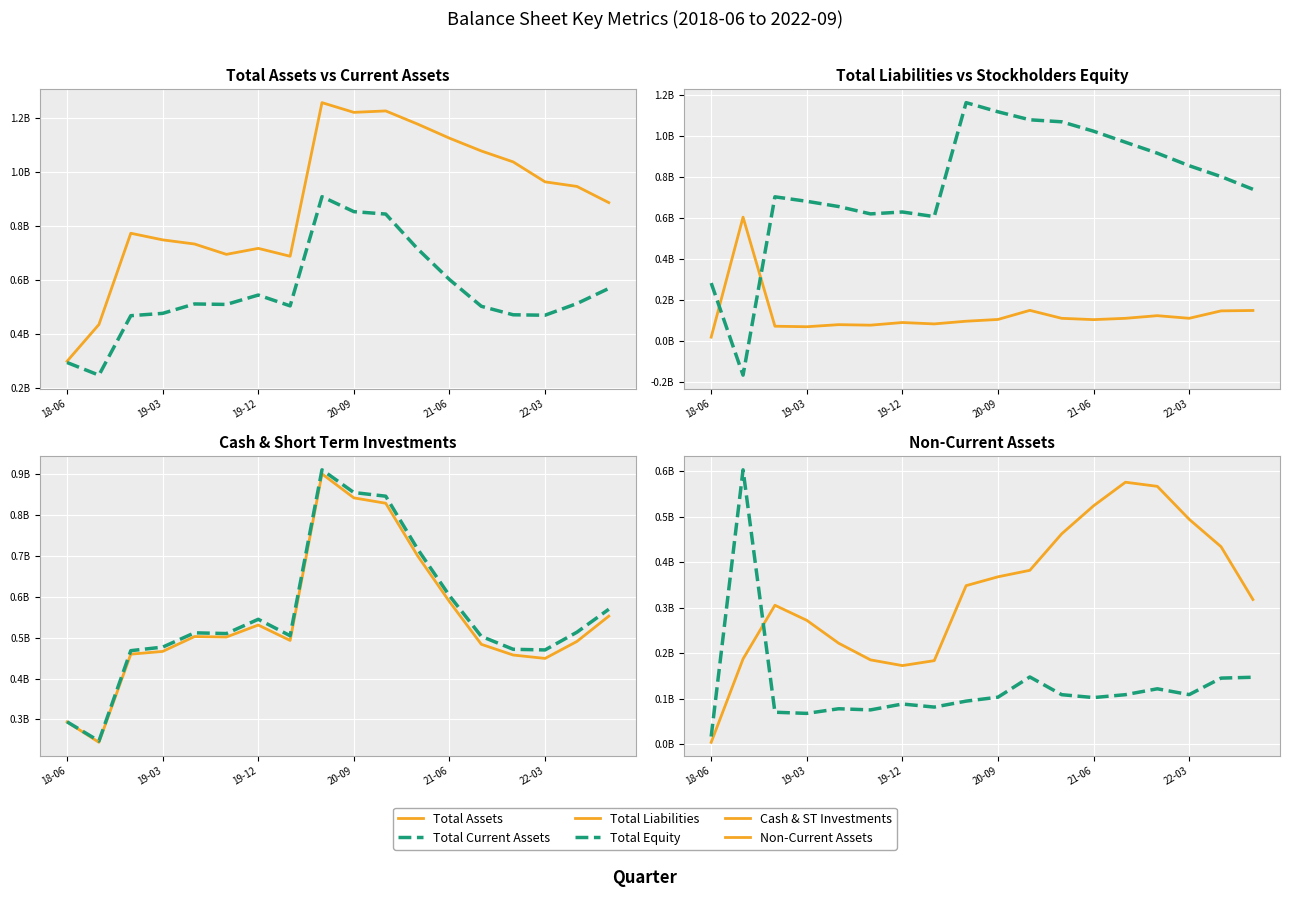

What is the maximum value for Total Assets?

1.3